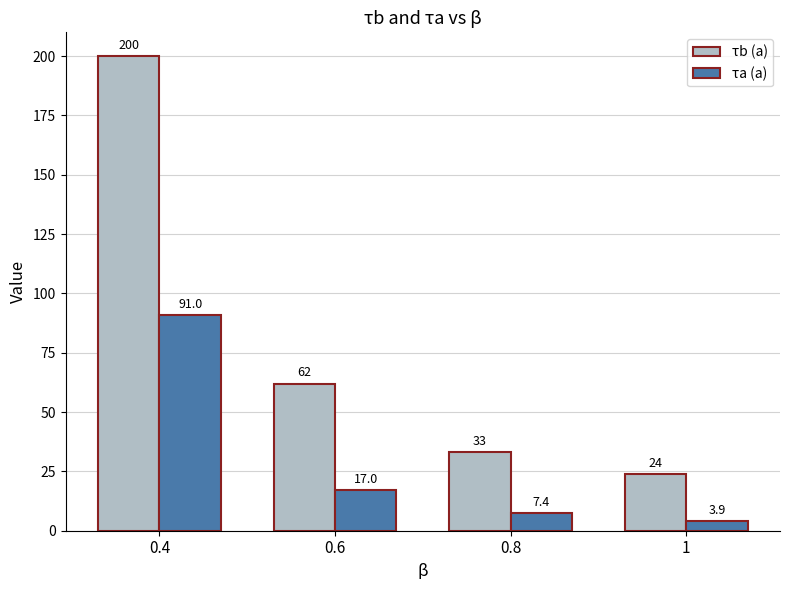

What position from the left is 0.4?

1